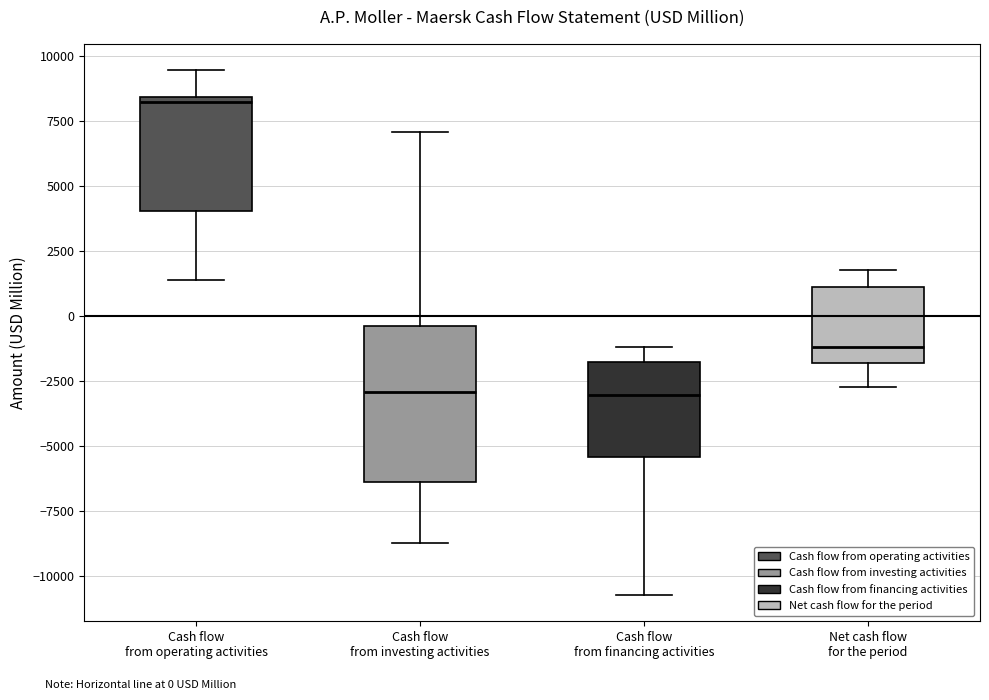

Where does the median line of the box for Cash flow from investing activities sit on the y-axis? The values are not printed on the chart, so give them approximately, as read against the axis.

-3000